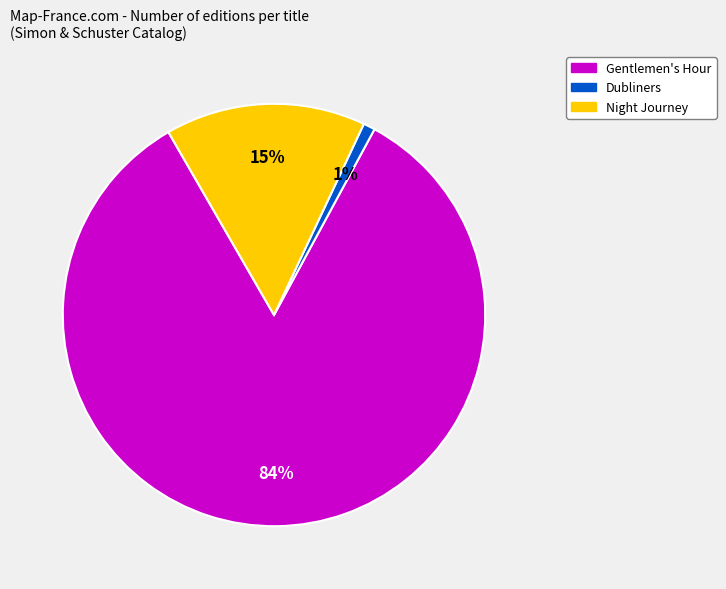

Is there a majority slice in this chart?

Yes